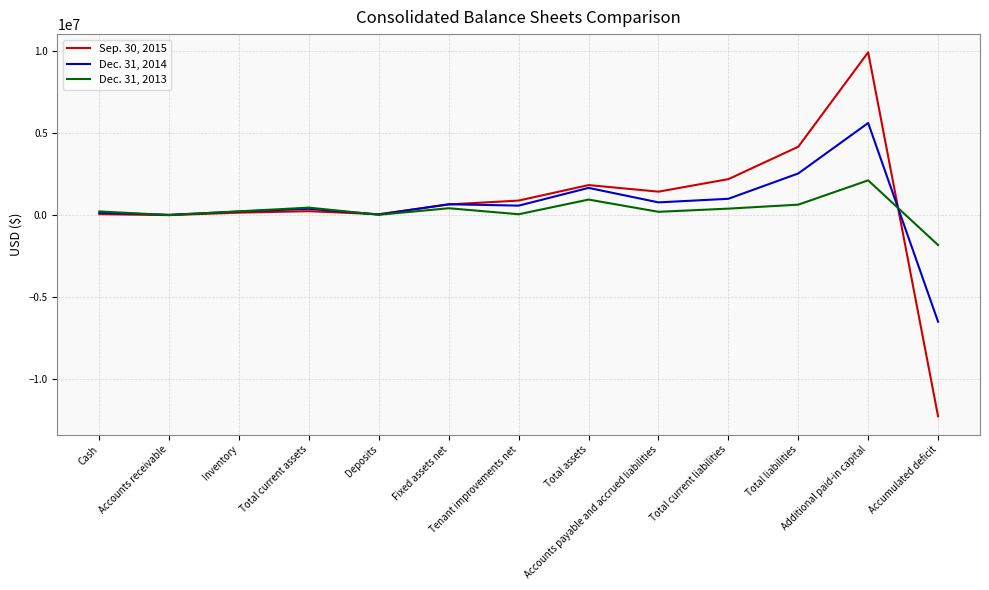

List the series in order of their peak value, highest first.

Sep. 30, 2015, Dec. 31, 2014, Dec. 31, 2013